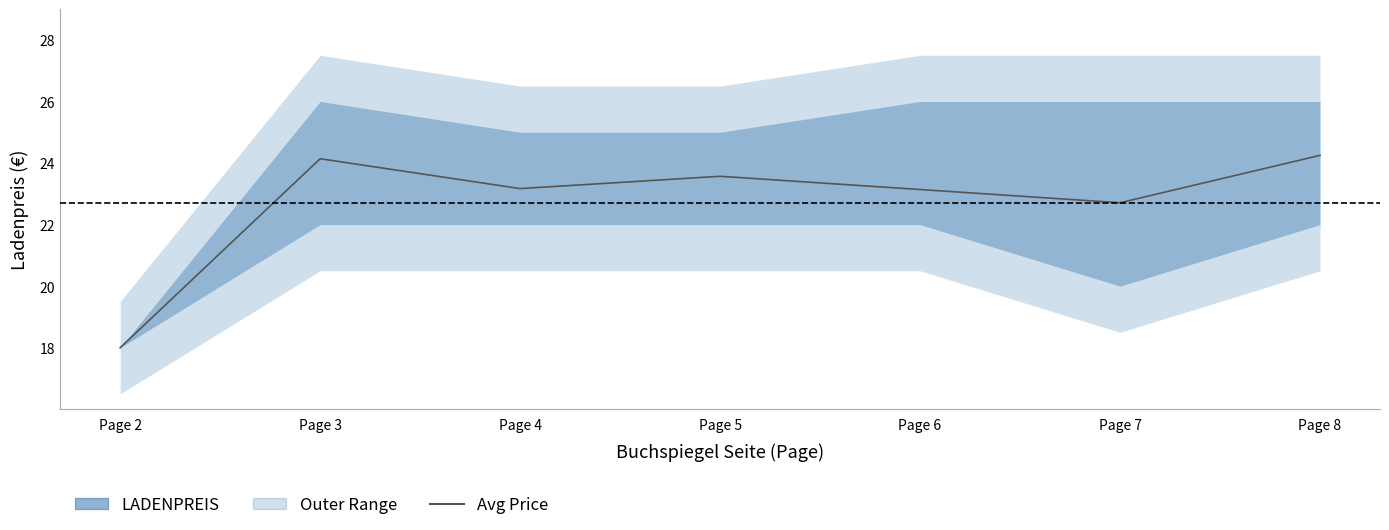

What is the difference between the maximum and minimum values?

6.2